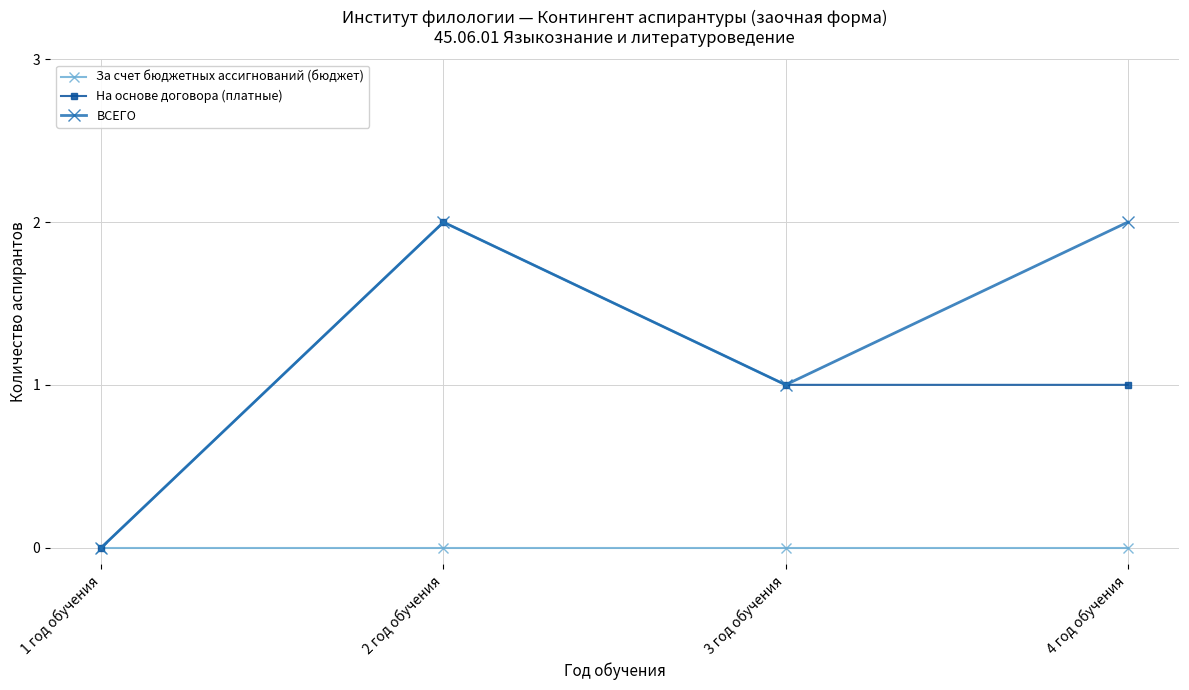

What is the label of the 2nd point from the left?

2 год обучения